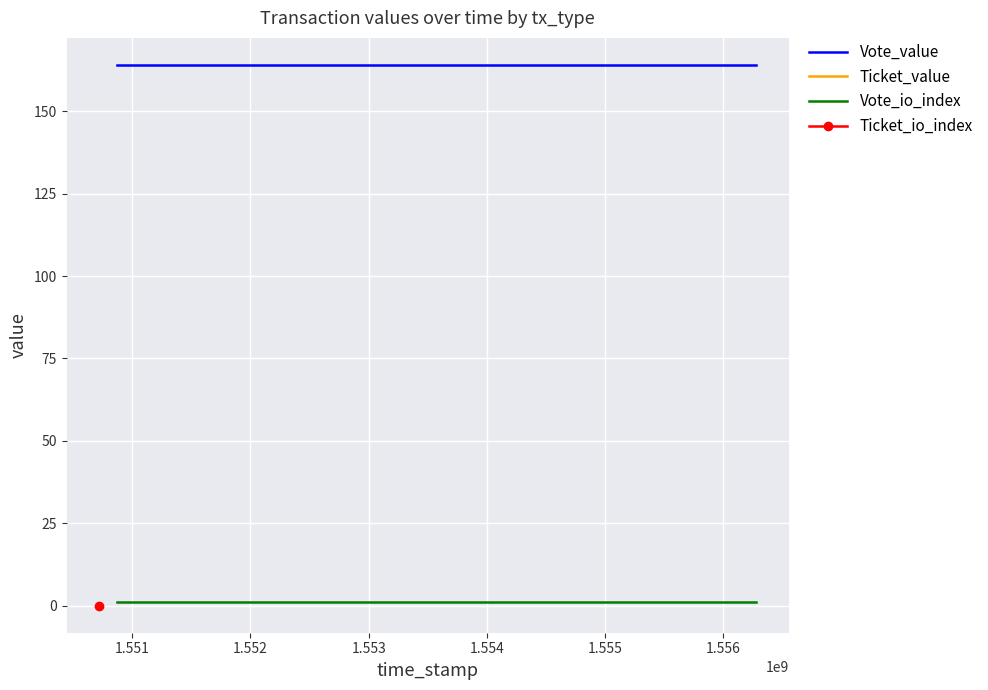

True or false: Vote_value and Vote_io_index cross at least once.

False